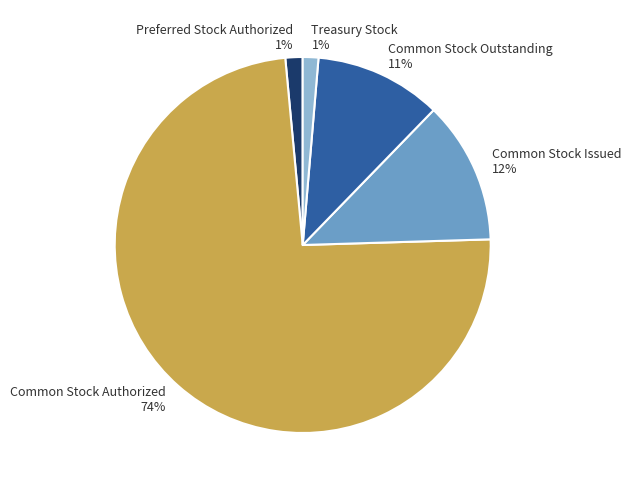

Is it true that Common Stock Authorized is 80% of the pie?

False